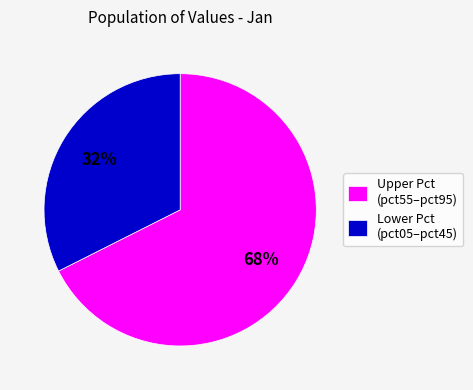

Is it true that Upper Pct (pct55–pct95) is 55% of the pie?

False